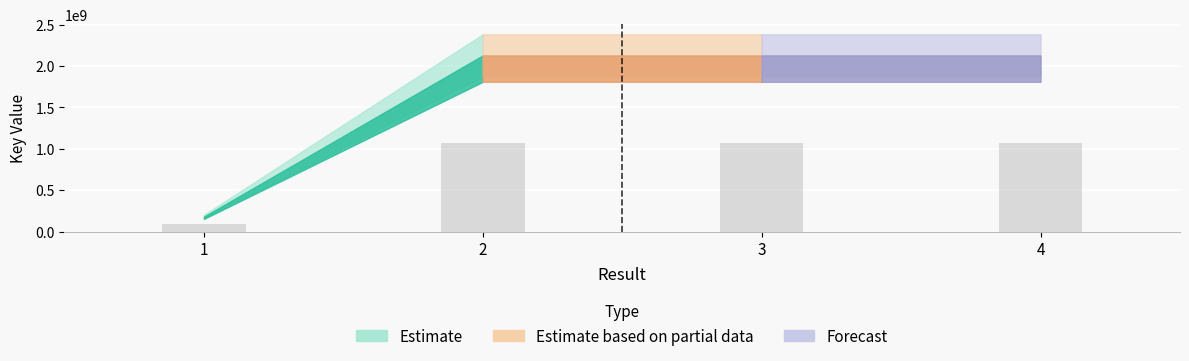

Approximately how many times larger is the value at 4 compared to 1?

11.8